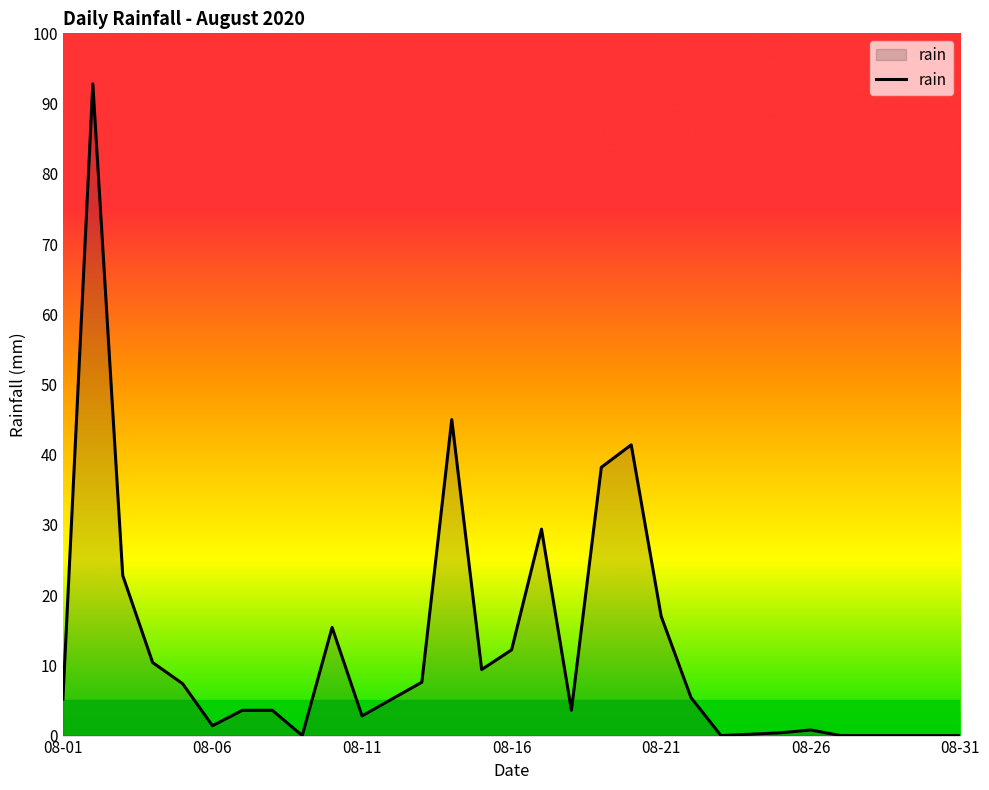

Between 29 and 18, which is larger?

18